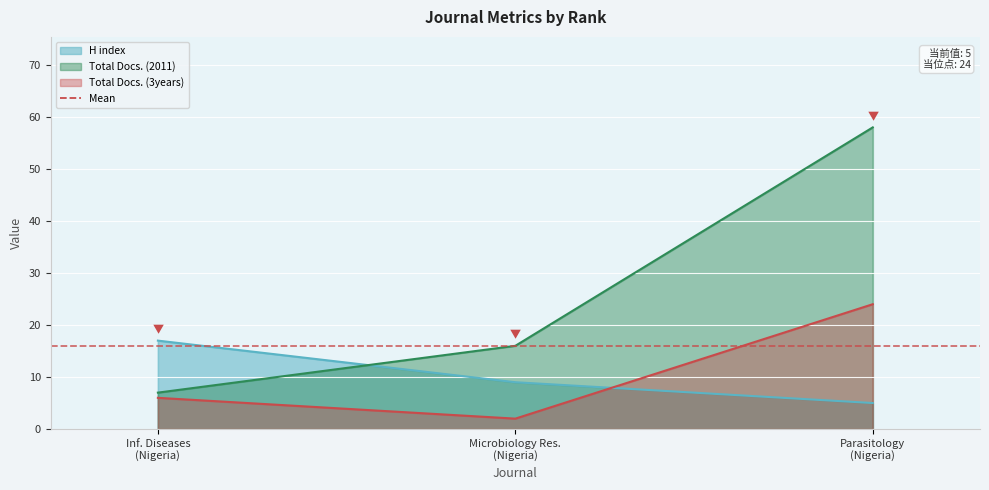

What are all the series names shown in the legend?

H index, Total Docs. (2011), Total Docs. (3years)